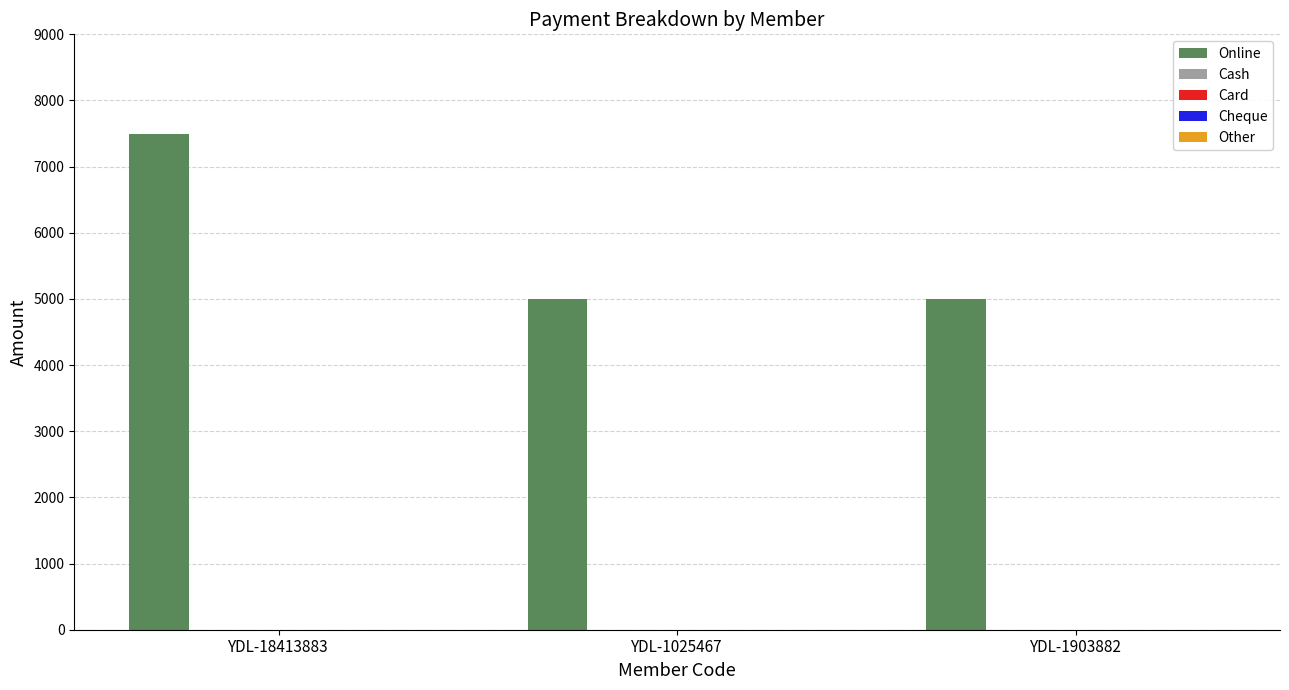

What is the value of the 3rd bar from the left?

5000